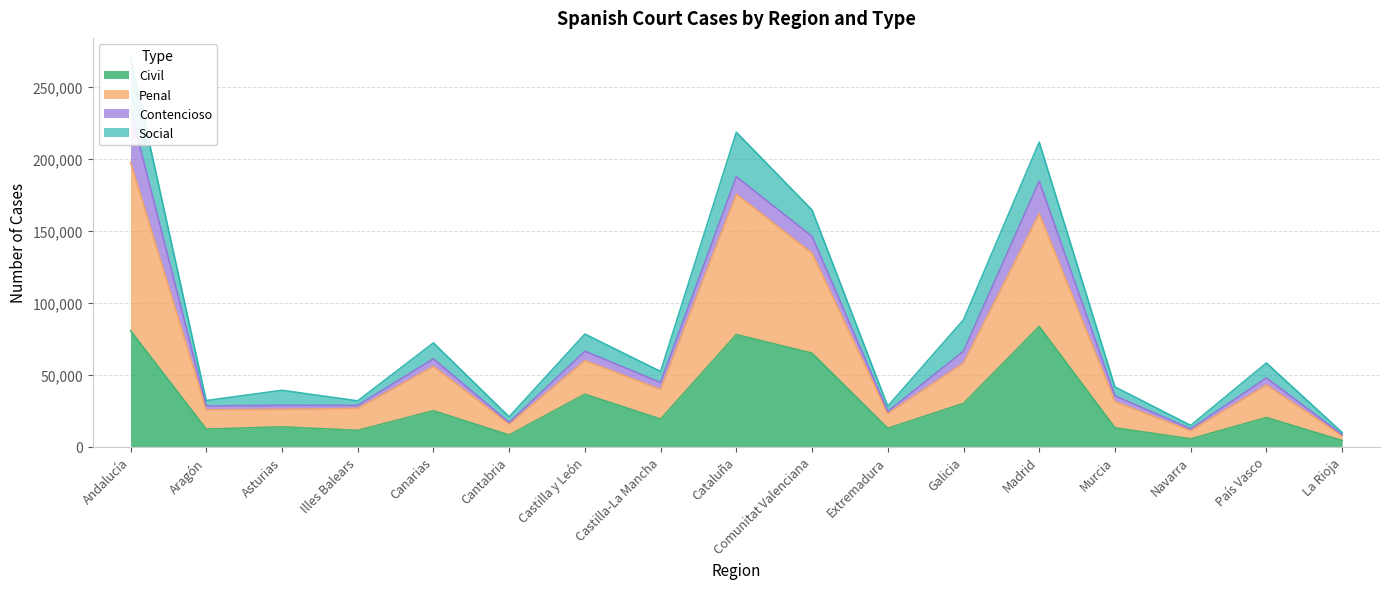

What is the maximum value for Civil?

83476